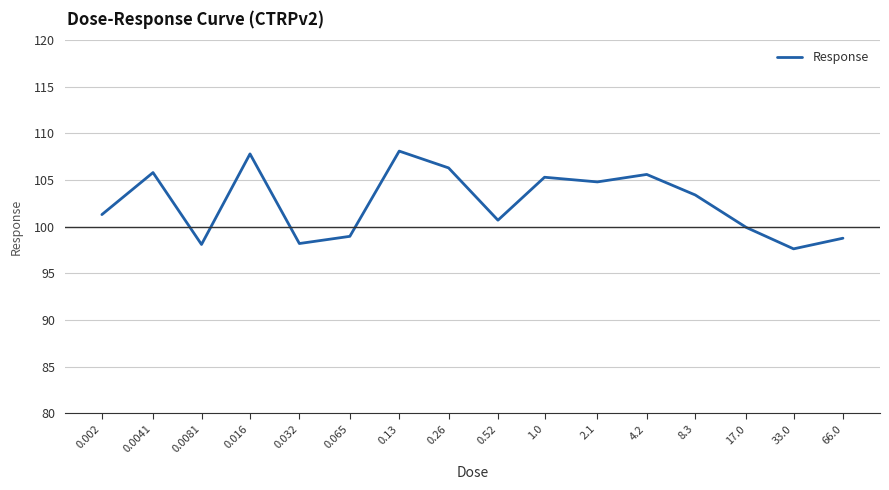

What position from the left is 33.0?

15